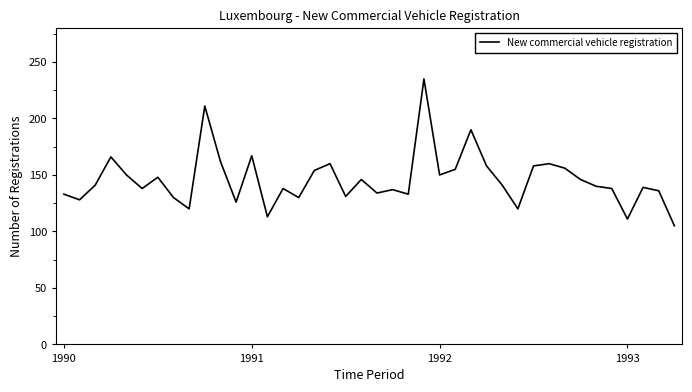

What is the maximum value shown in the chart?

235